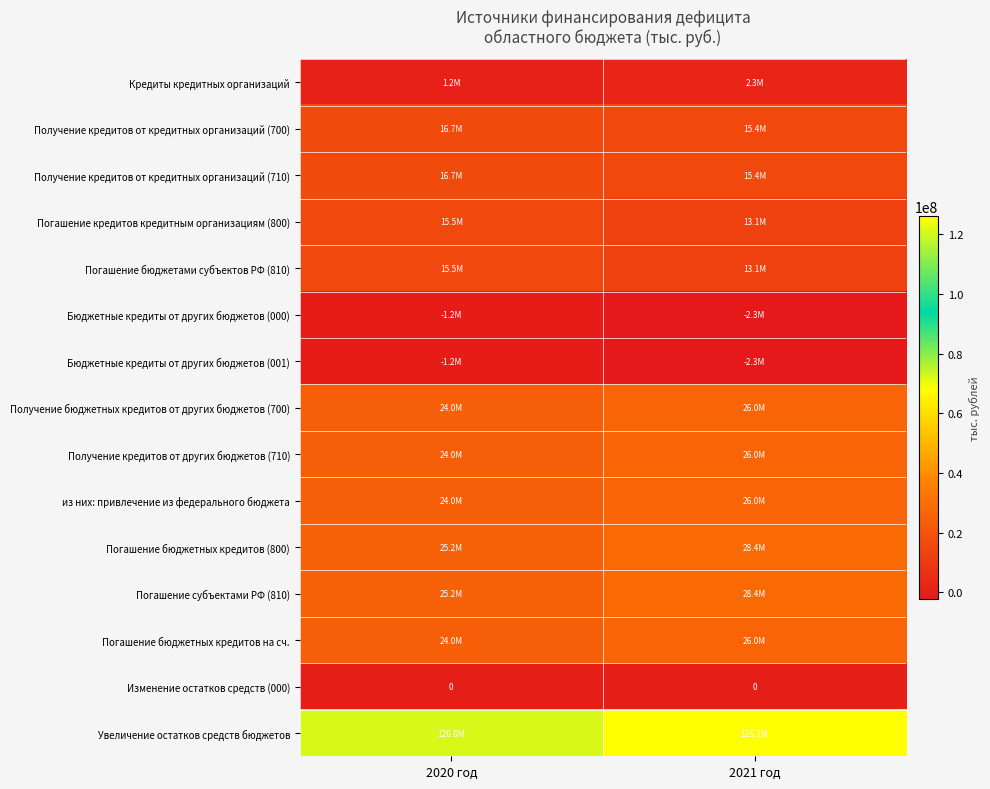

The Изменение остатков средств (000) series shows 0.0 at 2020 год. True or false?

True